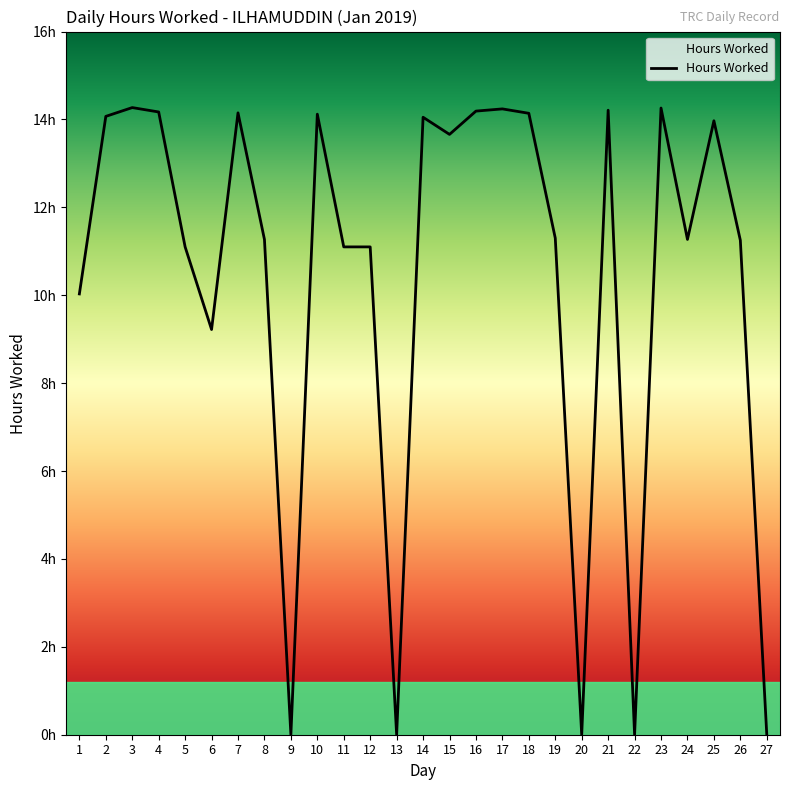

Does the chart have visible grid lines?

No